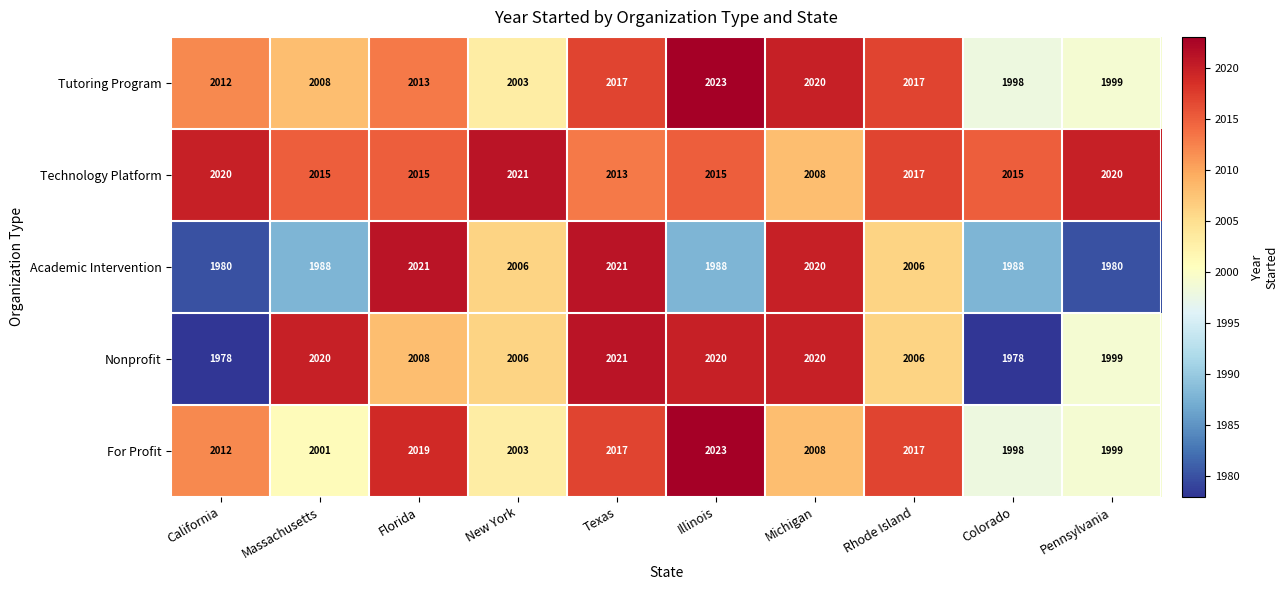

Which series has the widest spread of values?

Nonprofit